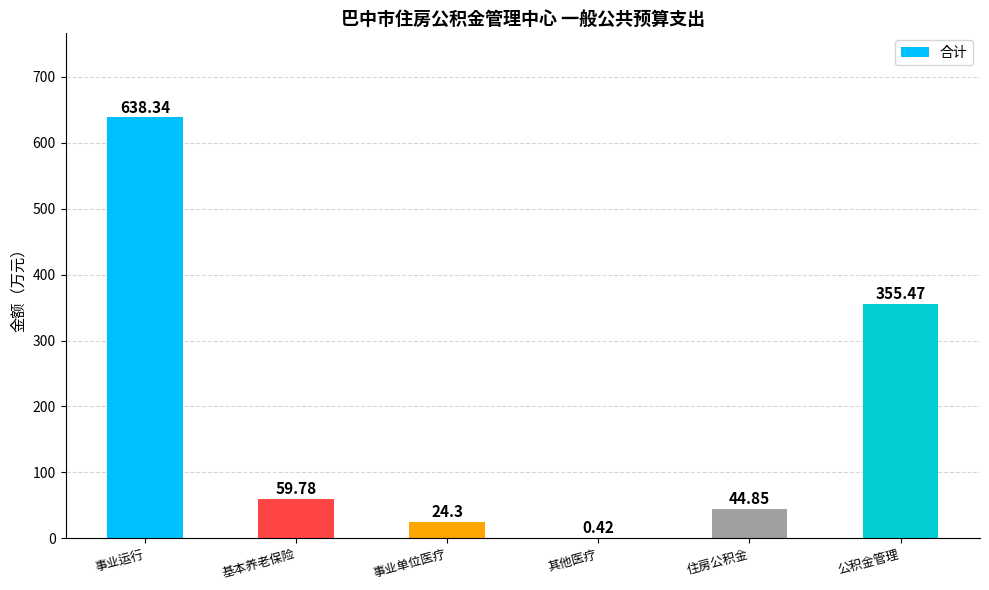

How many data points are above 59?

3